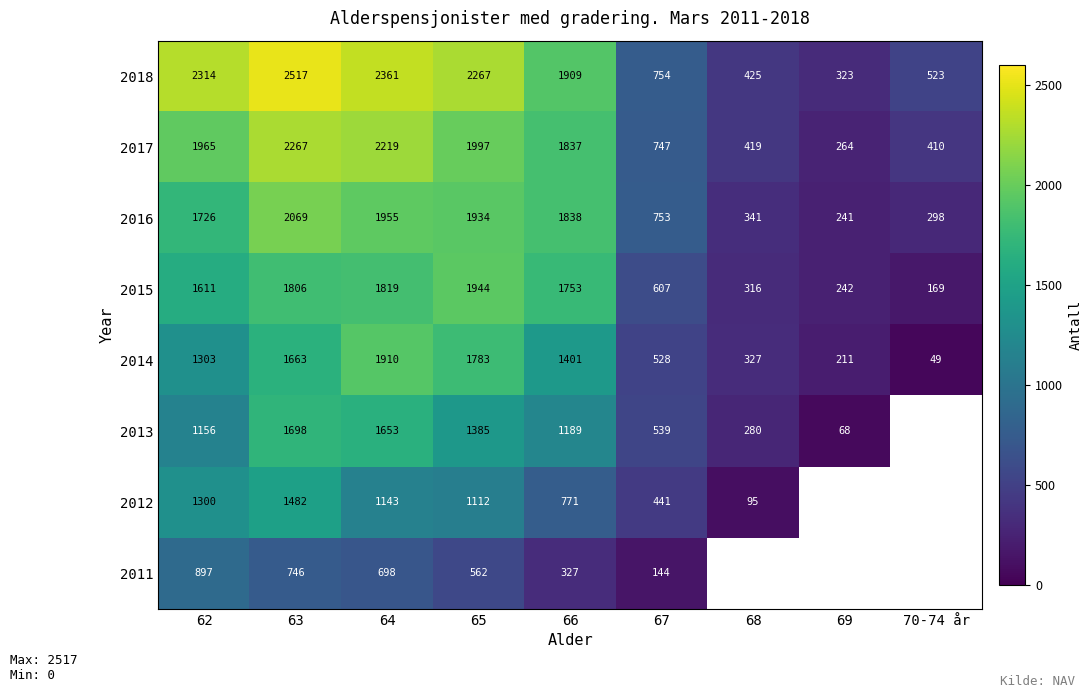

What is the average value of the 2017 series?

1347